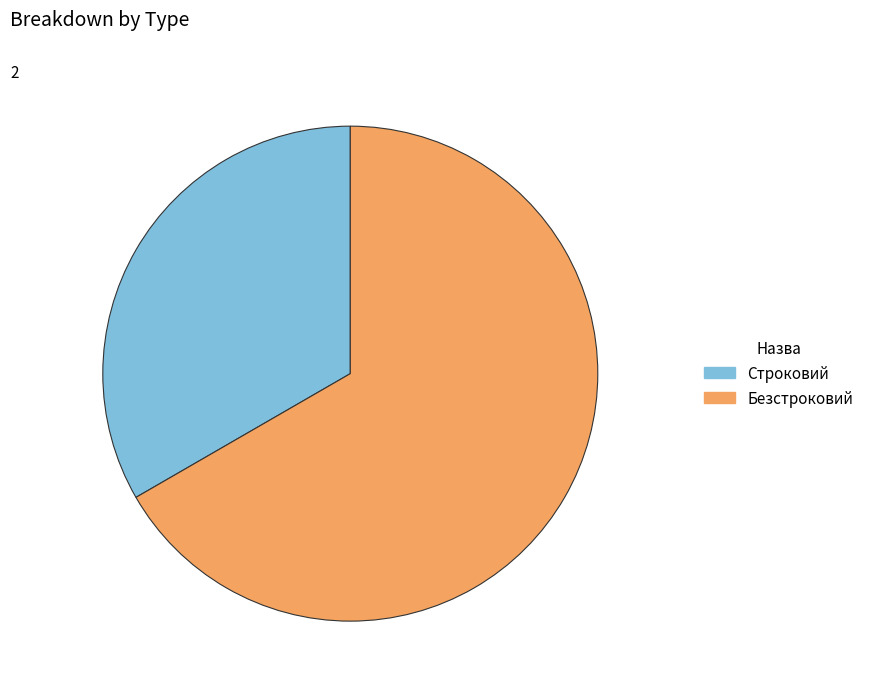

Combined, do Безстроковий and Строковий account for over 50%?

Yes